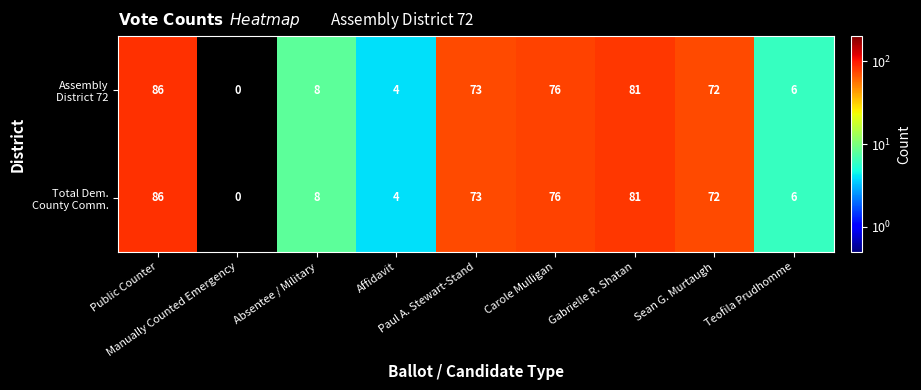

At how many categories does at least one series exceed 50?

5